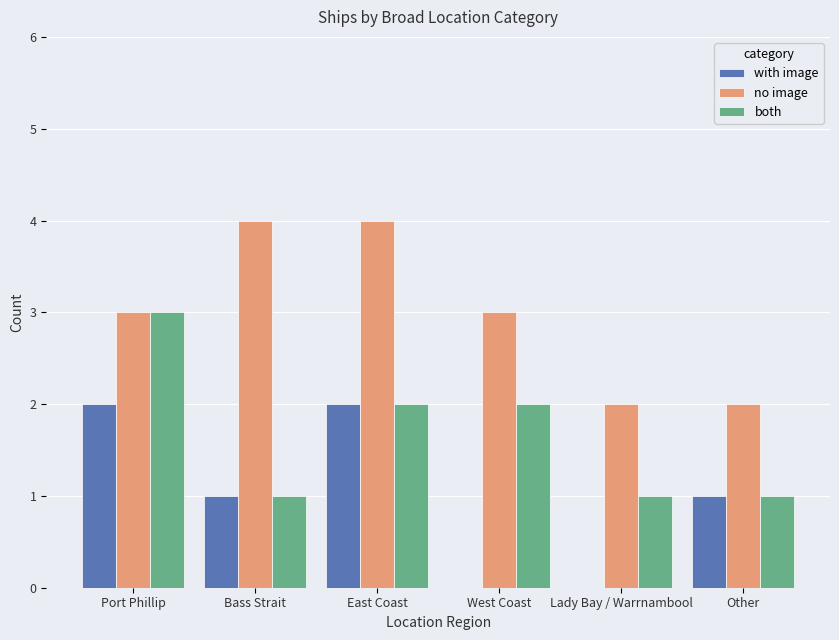

What is the sum of the both values at East Coast and Bass Strait?

3